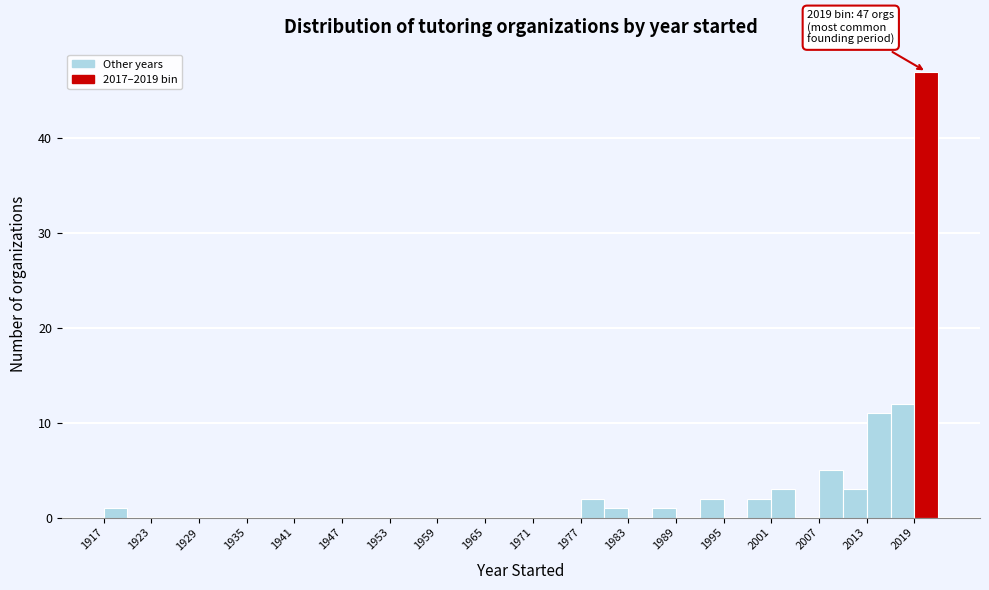

Around what value on the x-axis is the tallest bar? Give the approximate position of its centre, as read against the axis.

2021